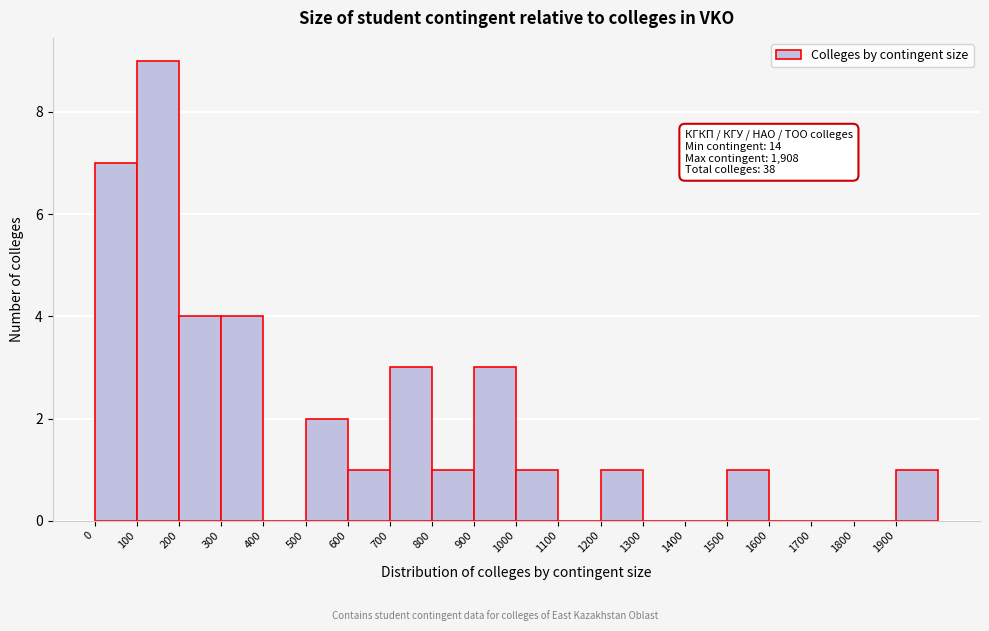

Over which range of the x-axis is the bar tallest?

100 to 200